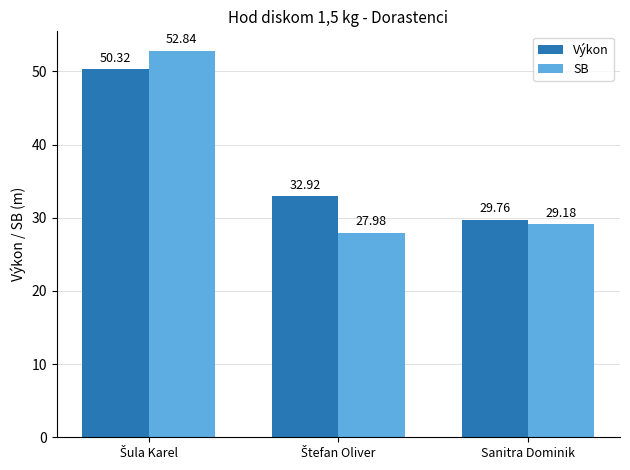

What is the value of the SB bar at the 1st from the left?

52.8